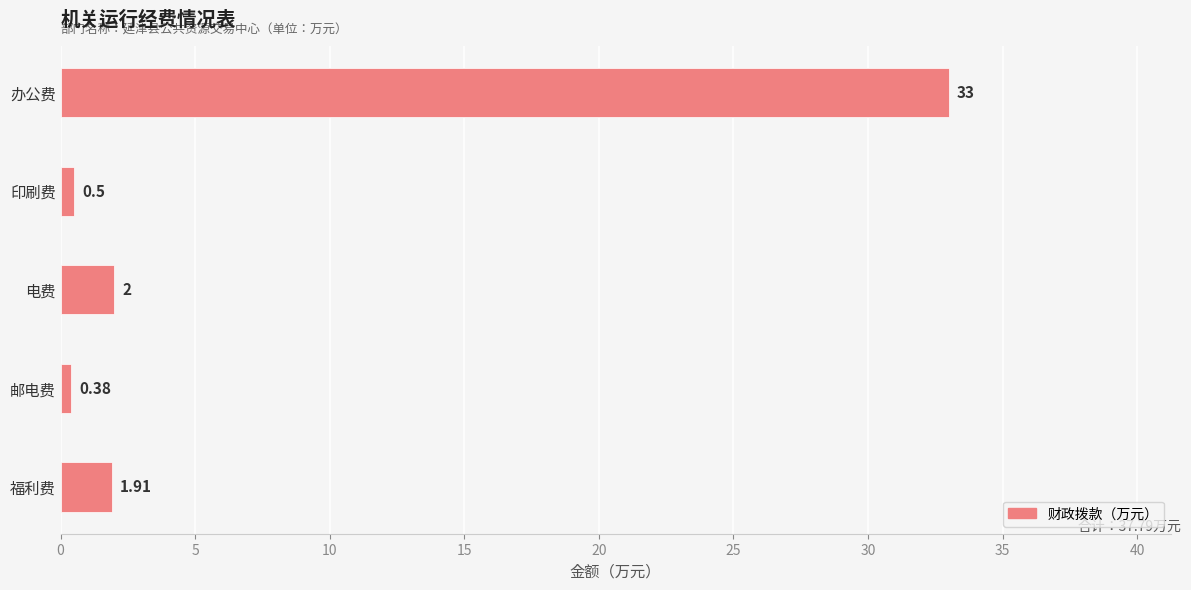

What is the sum of the values at 办公费 and 电费?

35.0